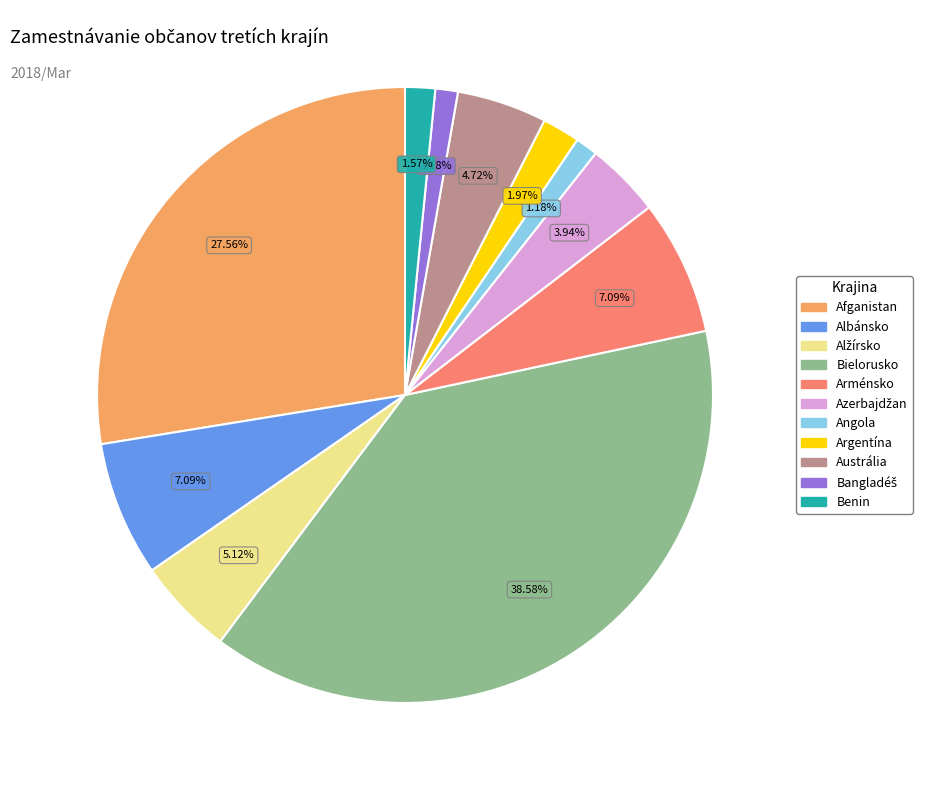

Between Benin and Arménsko, which is larger?

Arménsko